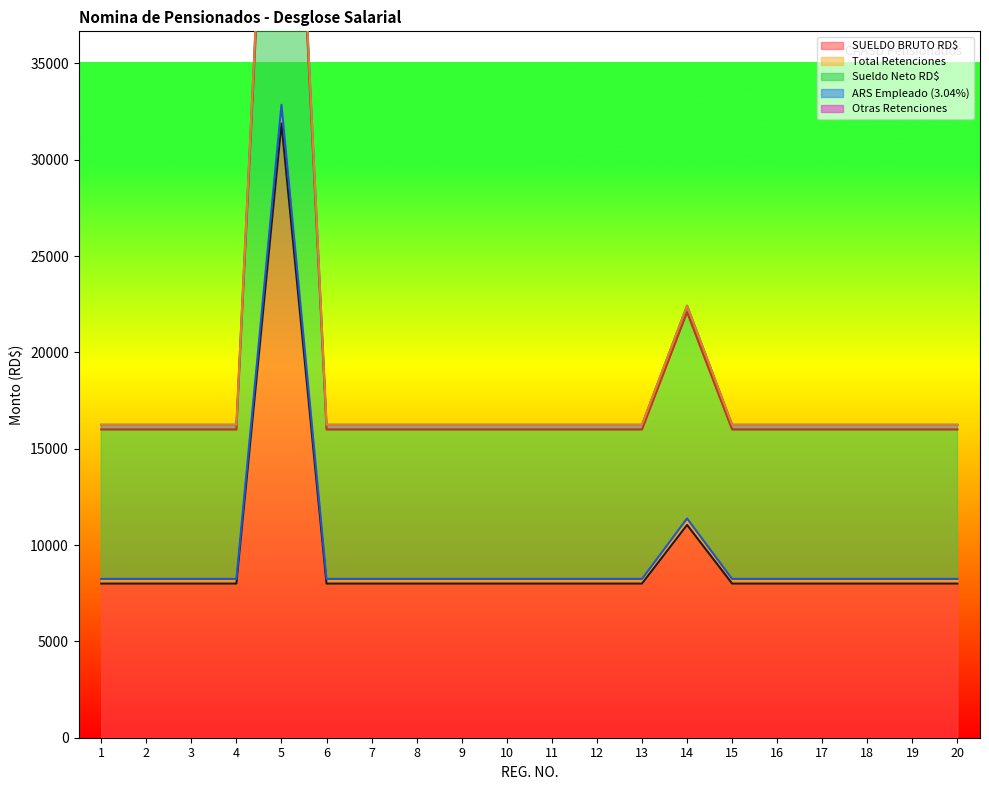

True or false: Total Retenciones has more than 0 points higher than both neighbors.

True